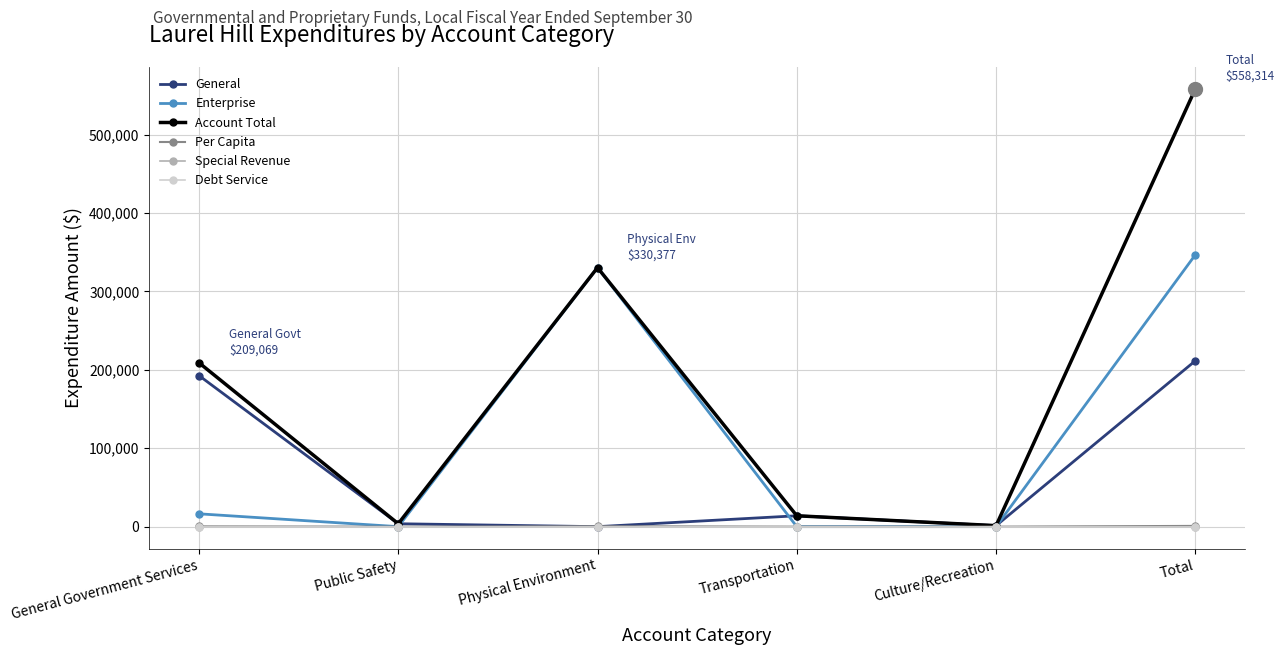

Does the chart have visible grid lines?

Yes